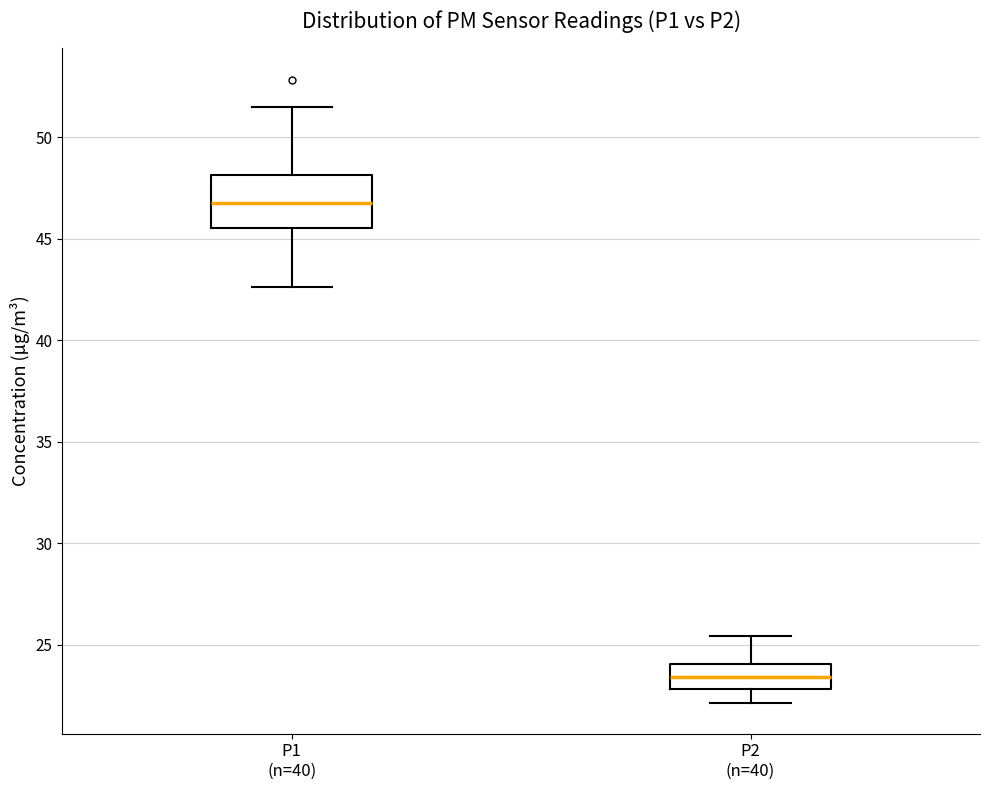

Reading left to right, read every box against the y-axis: the position of its median line, the range the box covers, and the ends of its whiskers. The values are not printed on the chart, so give them approximately, as read against the axis.

P1 (n=40): median 47.0, box 45.5 to 48.0, whiskers 42.5 to 51.5
P2 (n=40): median 23.5, box 23.0 to 24.0, whiskers 22.0 to 25.5